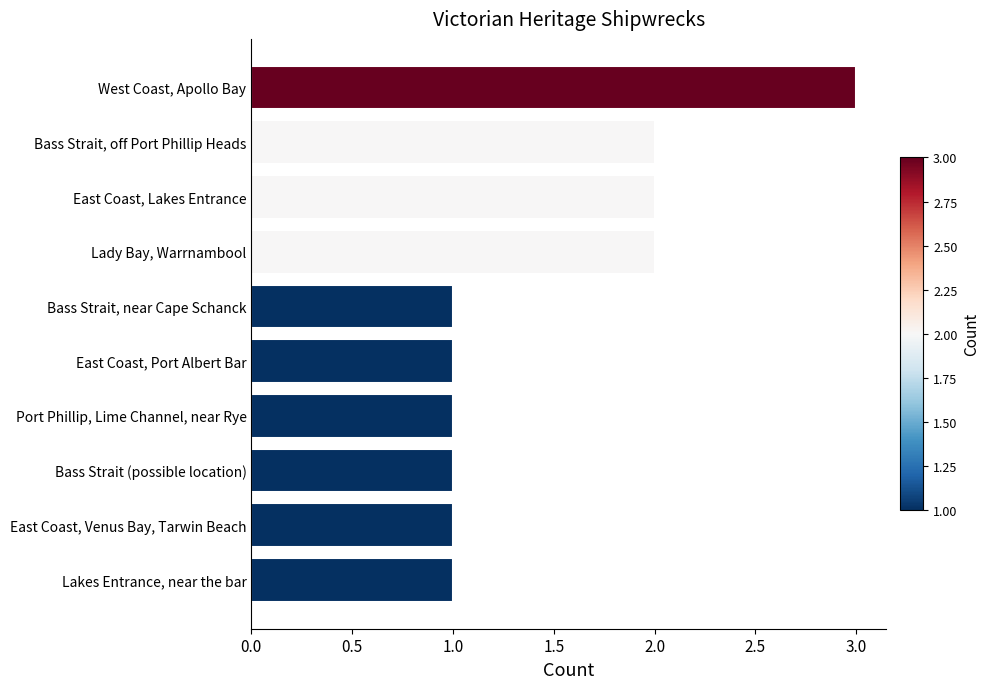

Between Bass Strait, off Port Phillip Heads and East Coast, Port Albert Bar, which is larger?

Bass Strait, off Port Phillip Heads